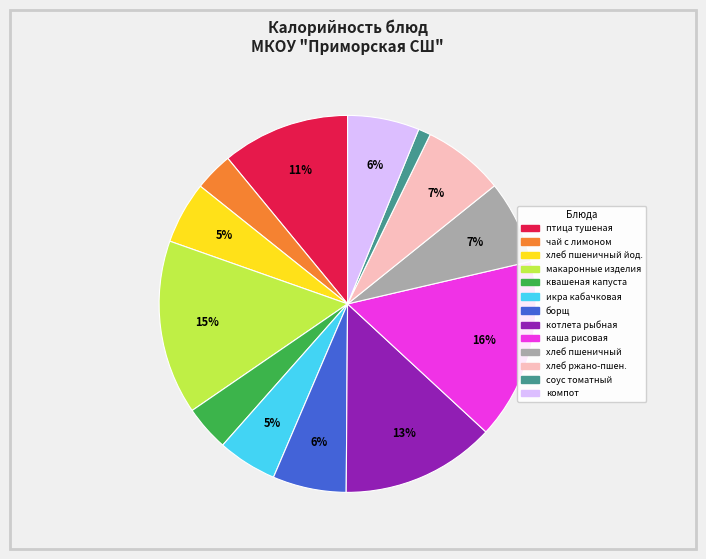

To the nearest percent, what is the average slice percentage?

8%